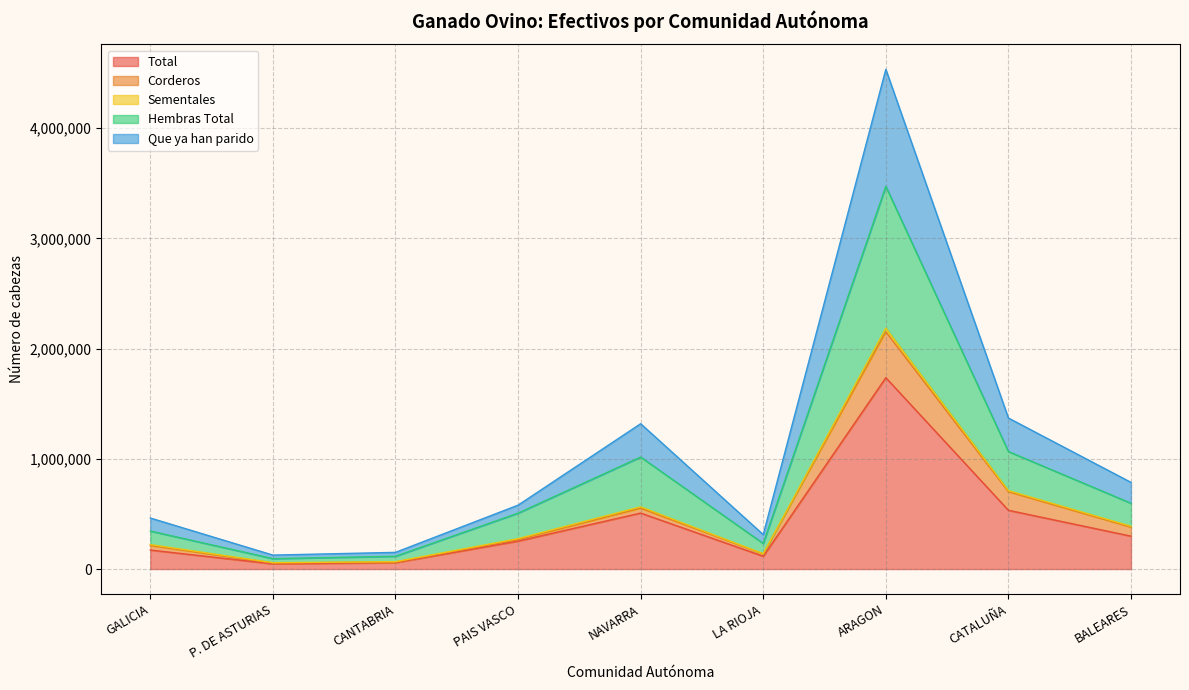

Which category has the highest value in the Total series?

ARAGON